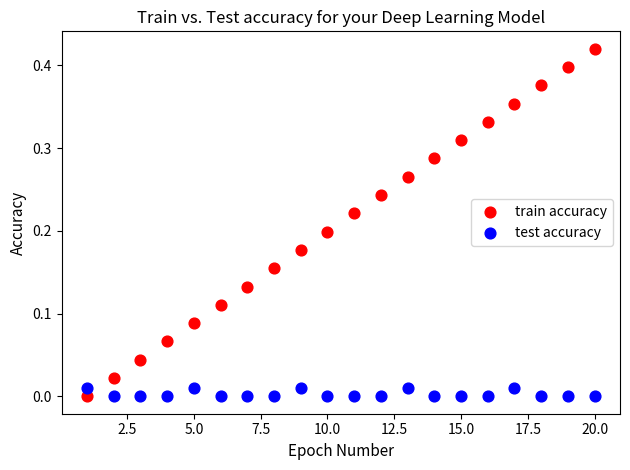

Which series reaches the maximum Y coordinate?

train accuracy